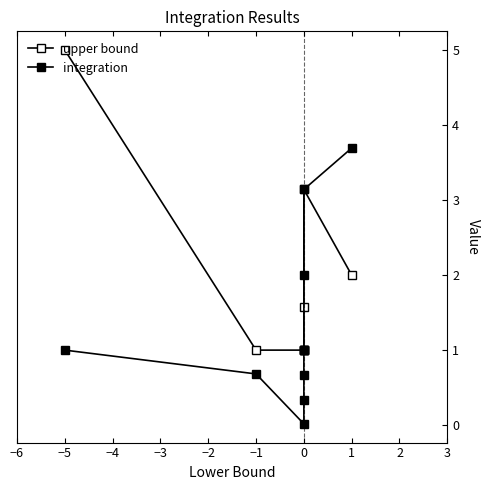

In upper bound, how many points are higher than both neighbors (excluding endpoints)?

1